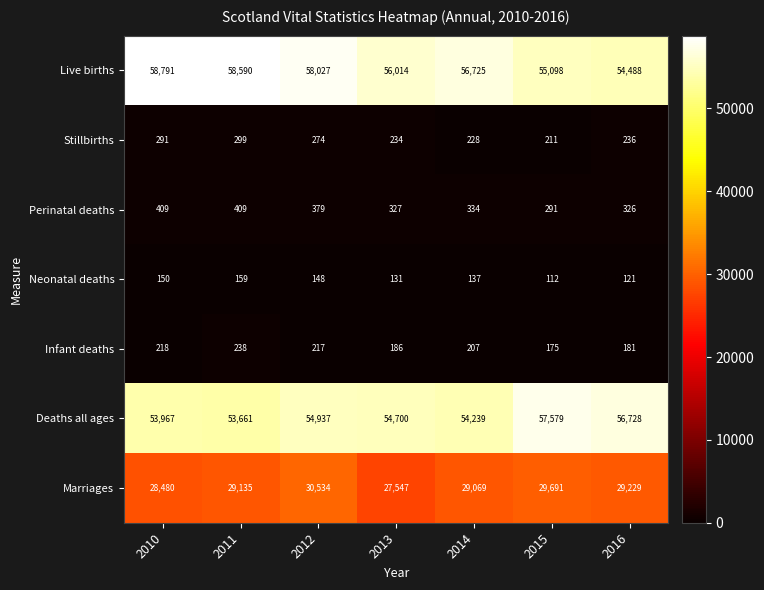

Count the number of data series in this chart.

7